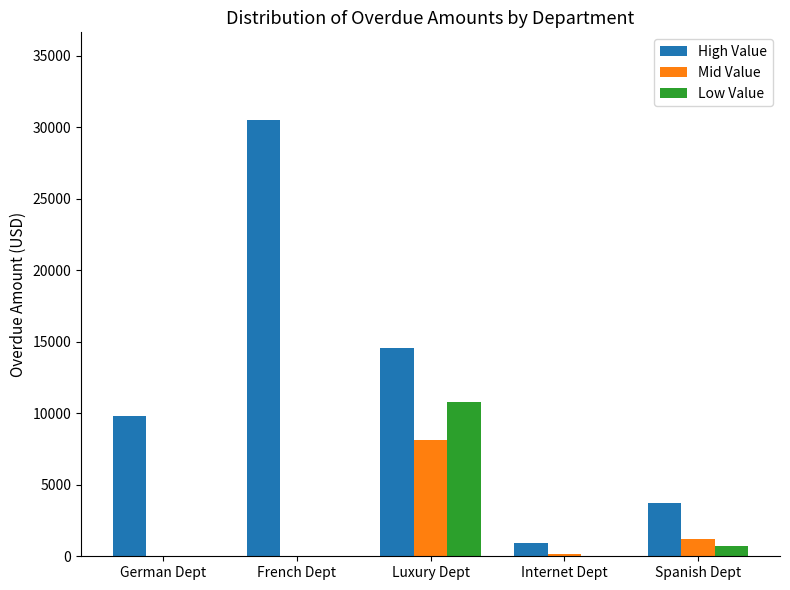

Reading left to right, extract all data points from this chart.

High Value: 9811	30528	14532	902	3756
Mid Value: 0	0	8120	171	1182
Low Value: 0	0	10769	0	717